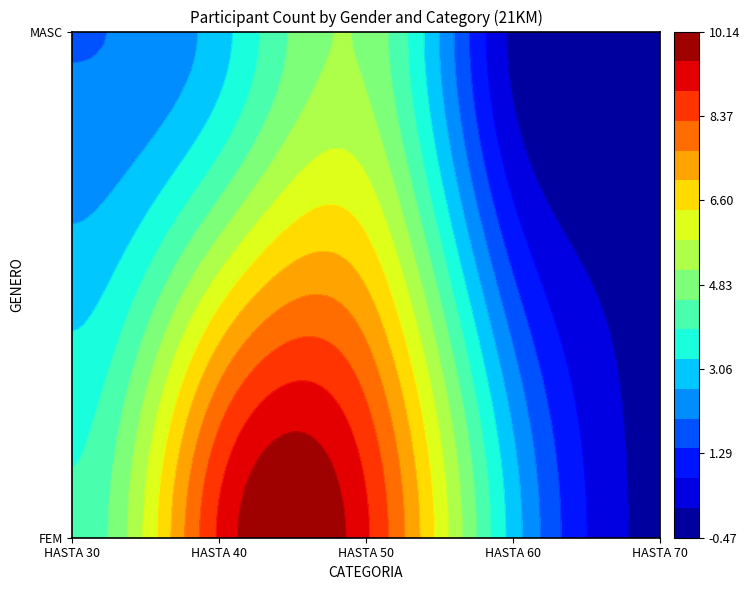

Reading left to right, transcribe all the data shown in this chart.

FEM: 4	9	9	3	0
MASC: 2	3	5	0	0